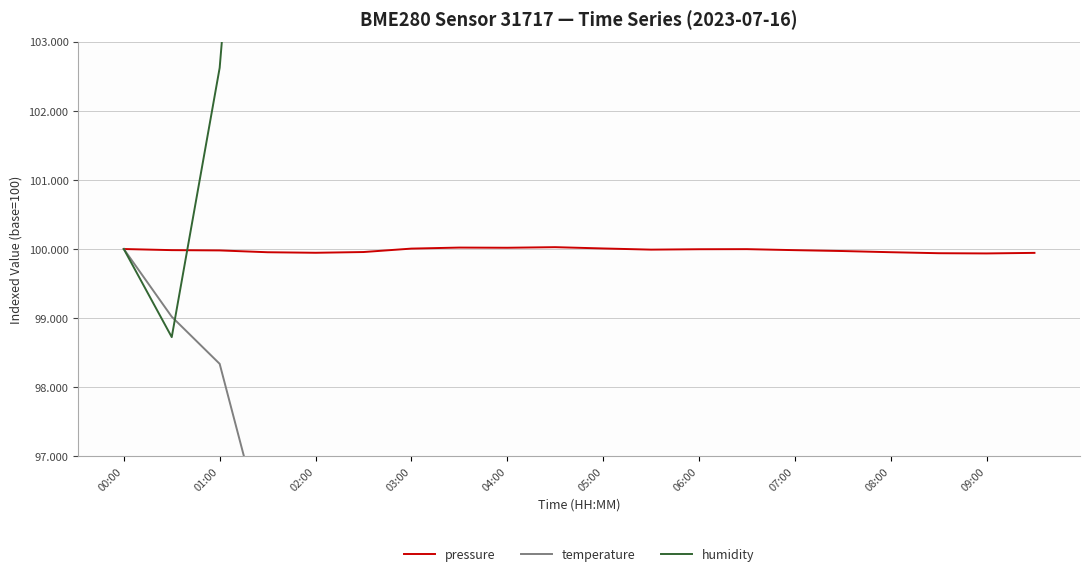

How many times do humidity and temperature cross each other?

1